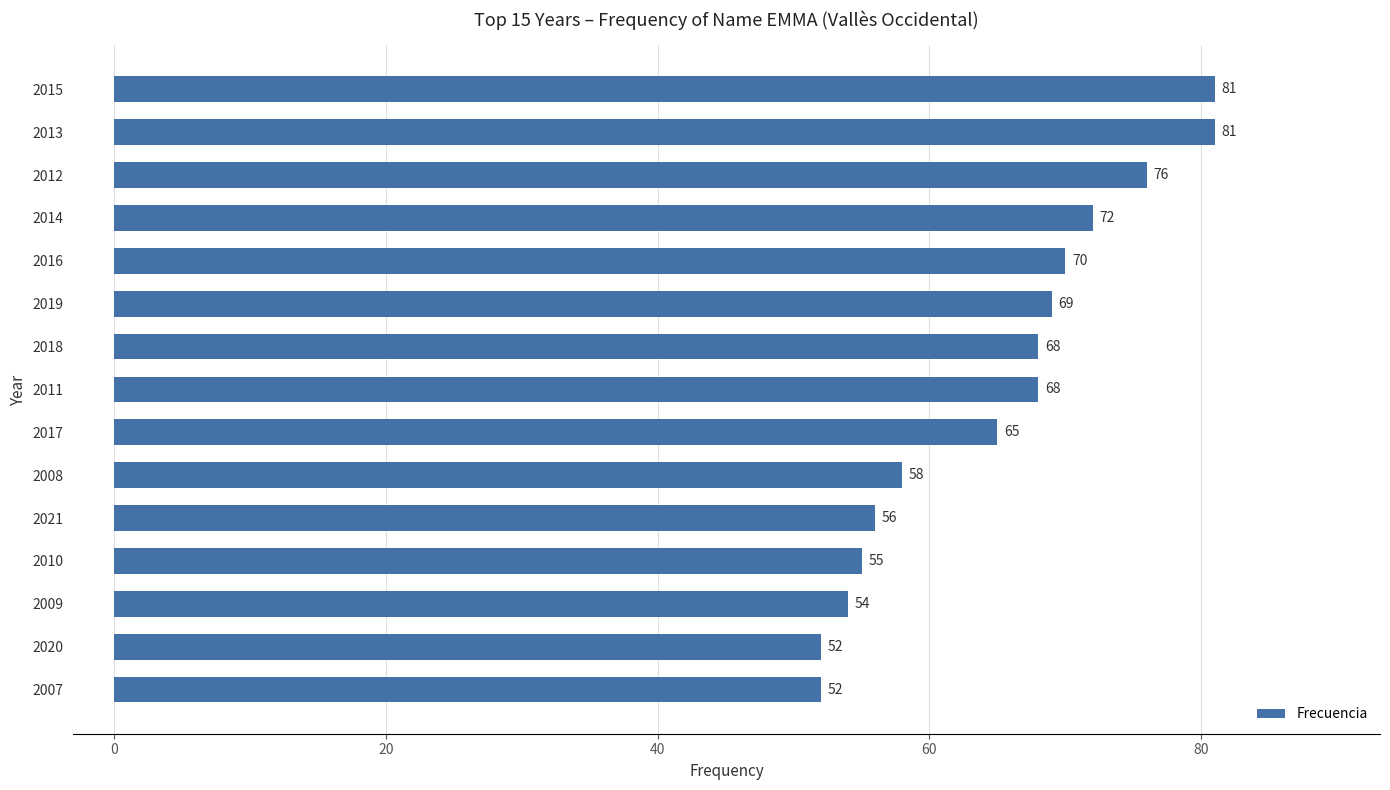

Reading bottom to top, list all the values displayed in this chart.

2007=52	2020=52	2009=54	2010=55	2021=56	2008=58	2017=65	2011=68	2018=68	2019=69	2016=70	2014=72	2012=76	2013=81	2015=81